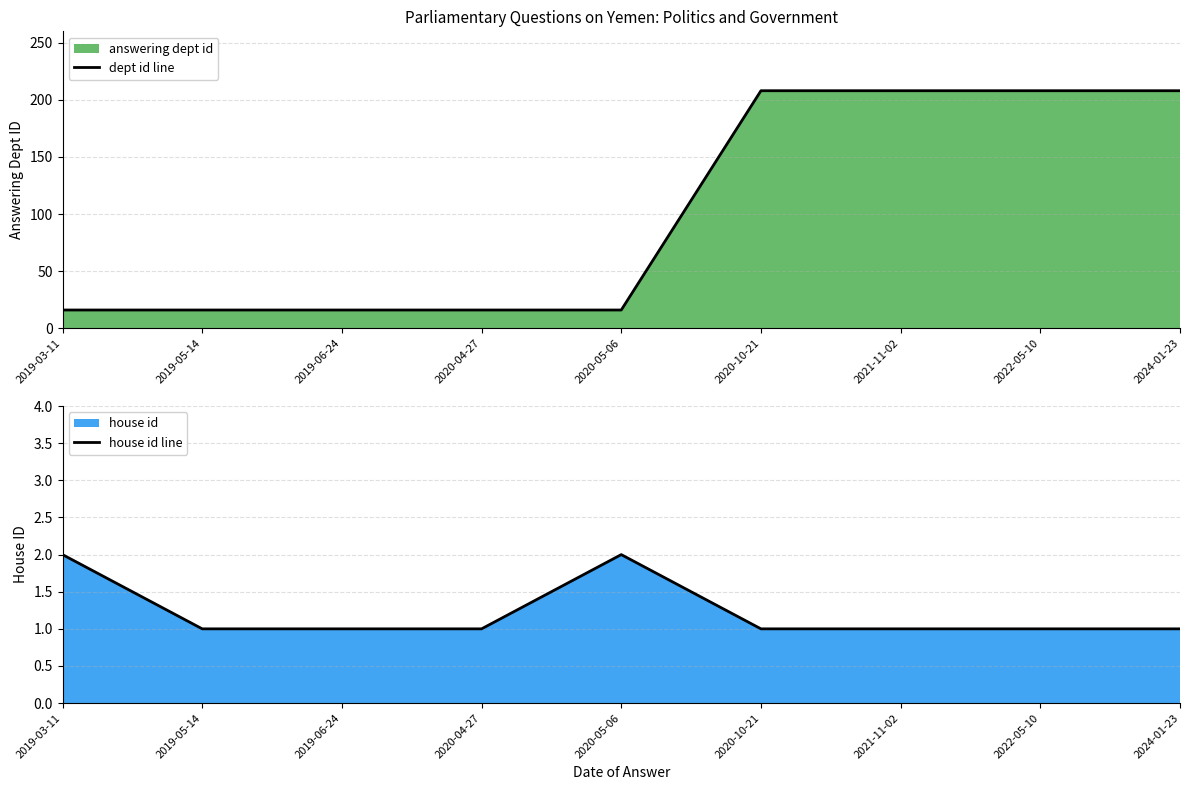

Is it true that house id line equals 1 at 2020-10-21?

True